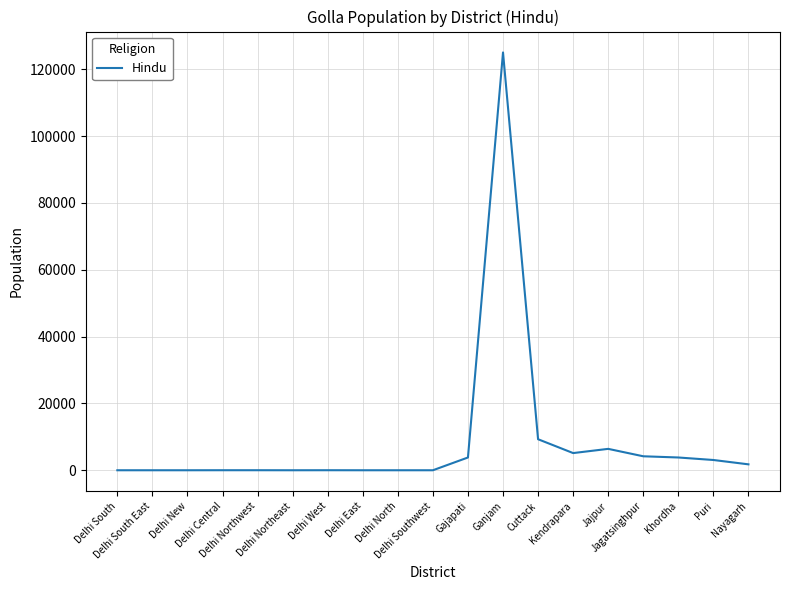

What is the change in value from Cuttack to Puri?

-6210